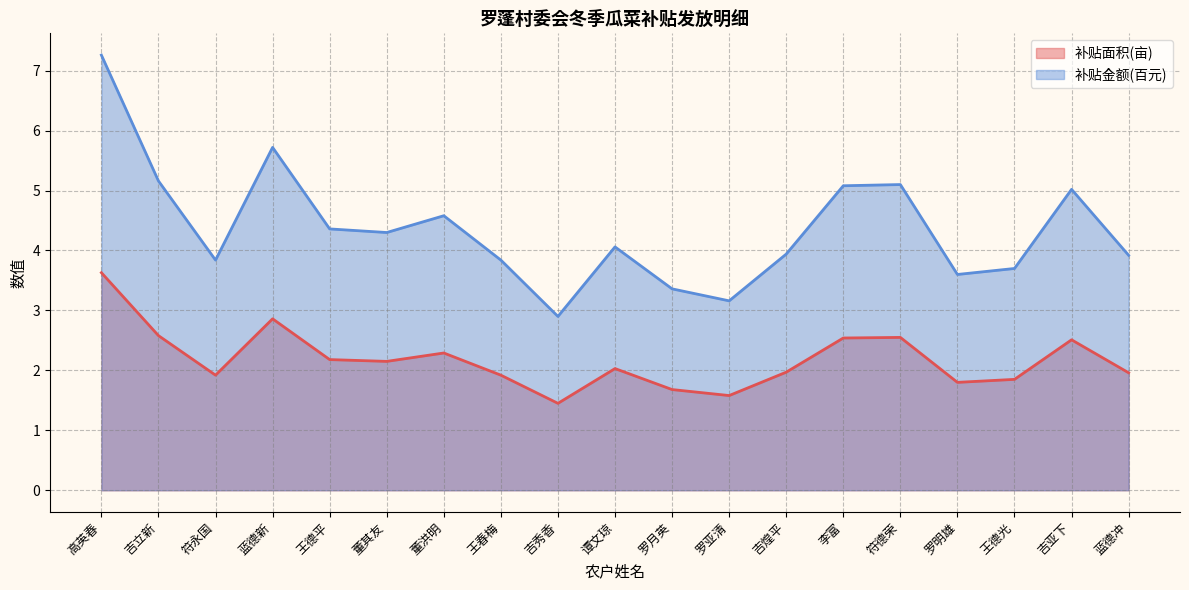

True or false: 补贴金额(百元) and 补贴面积(亩) intersect in this chart.

False